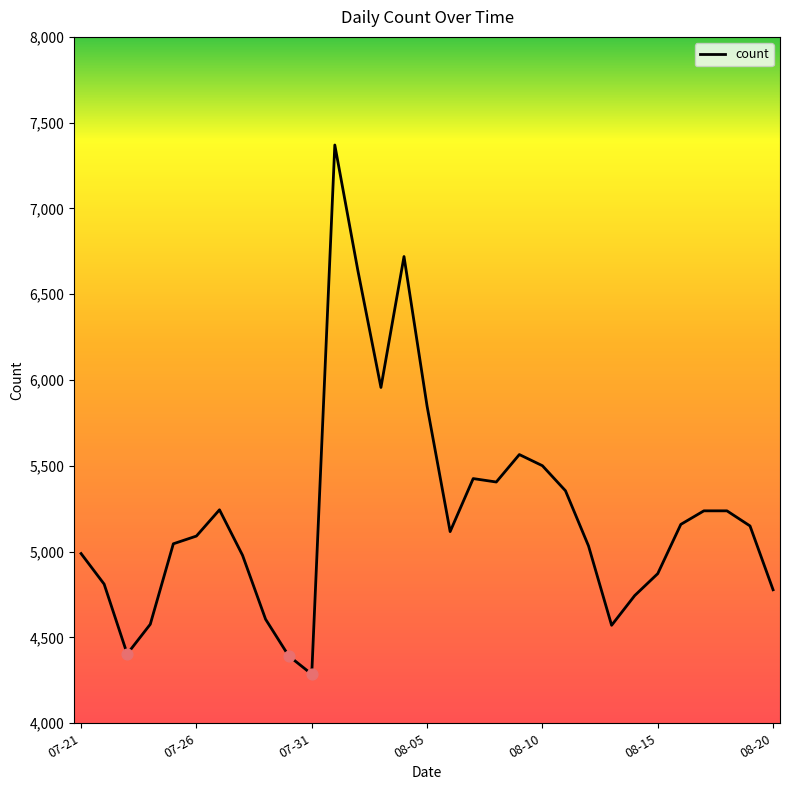

What is the greatest value displayed?

7370